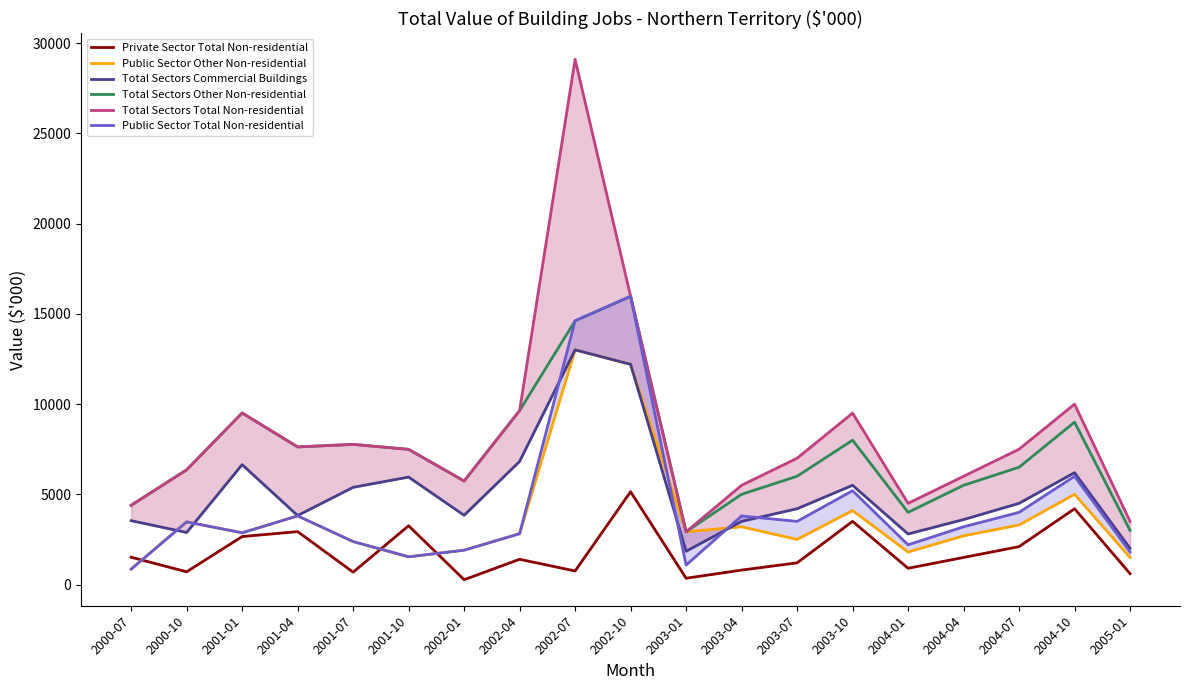

True or false: Public Sector Total Non-residential and Total Sectors Total Non-residential intersect in this chart.

False